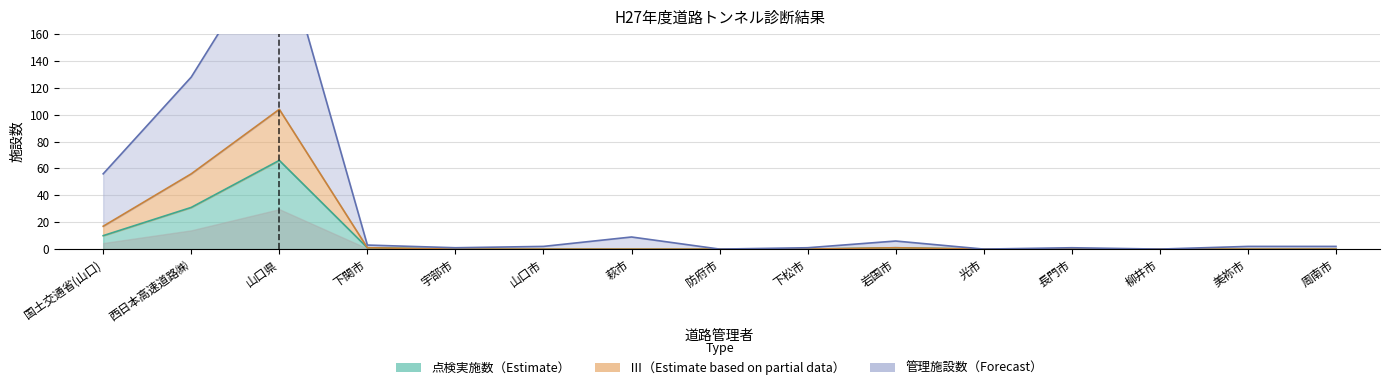

What is the difference between the maximum and minimum values in the 点検実施数 series?

66